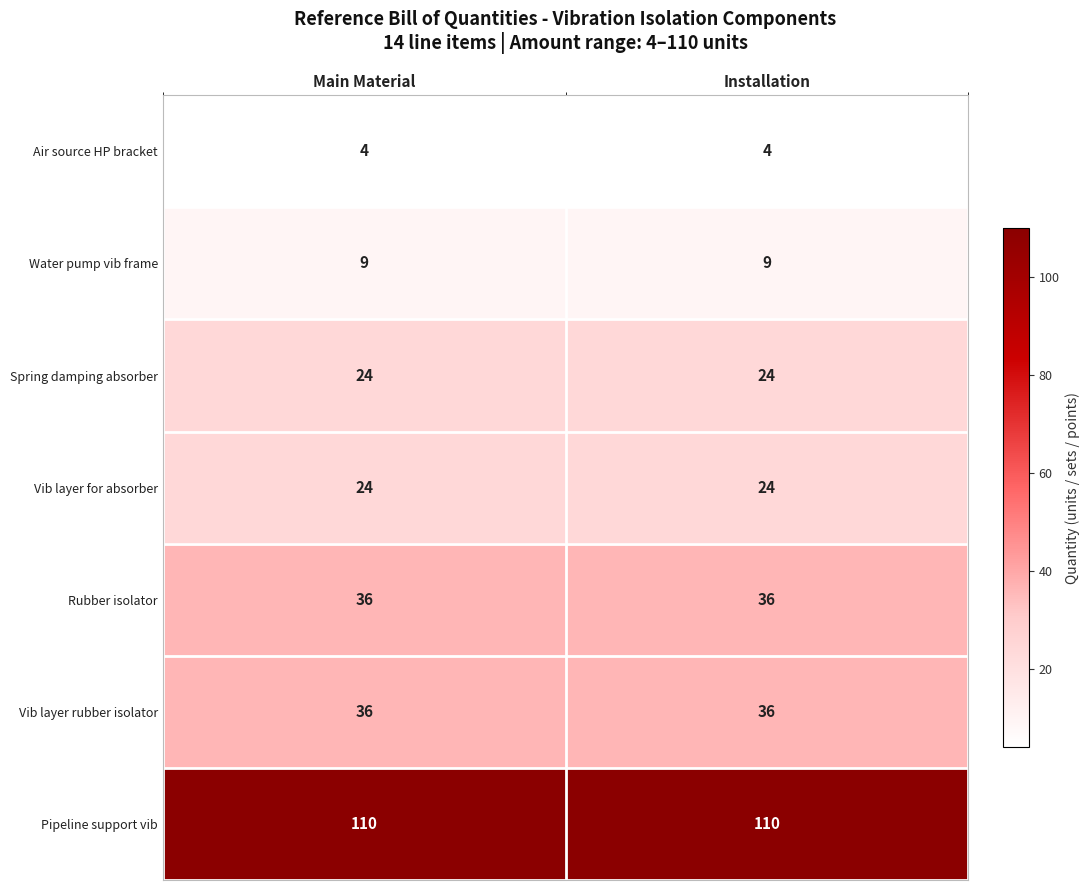

Which series has the largest total across all categories?

Pipeline support vib